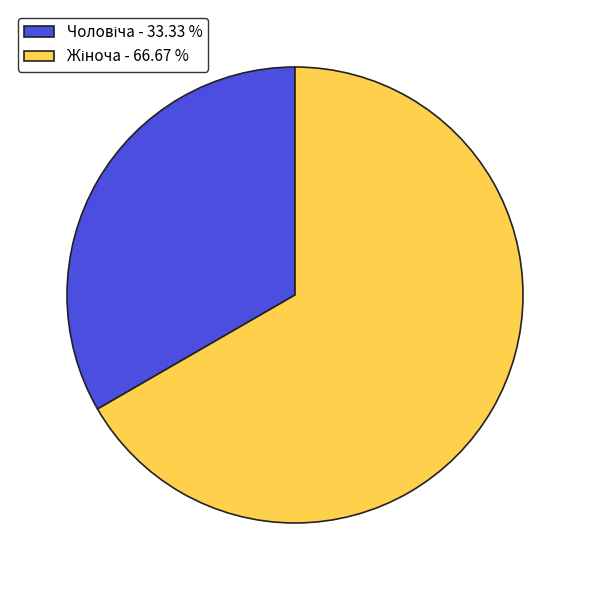

Is there a majority slice in this chart?

Yes